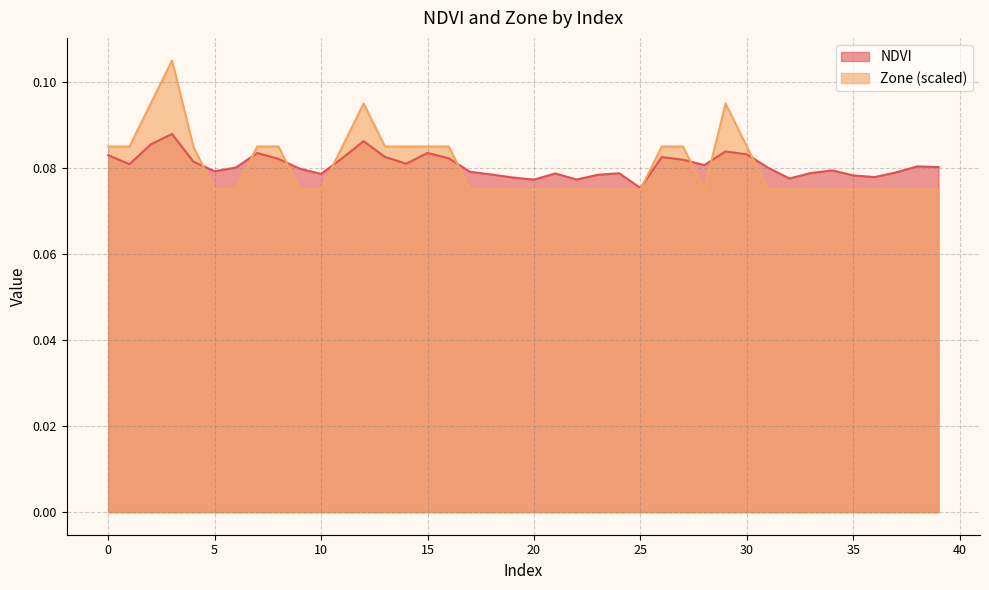

Which label corresponds to the largest value in the chart?

3